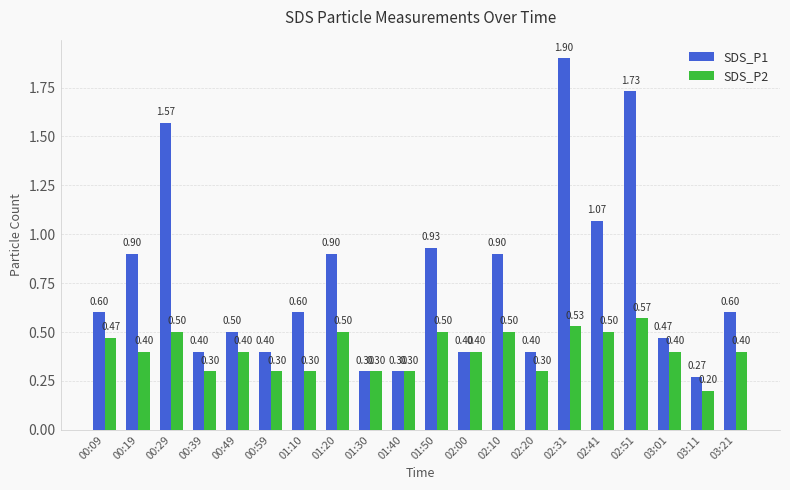

What is the highest value of the SDS_P2 series?

0.6